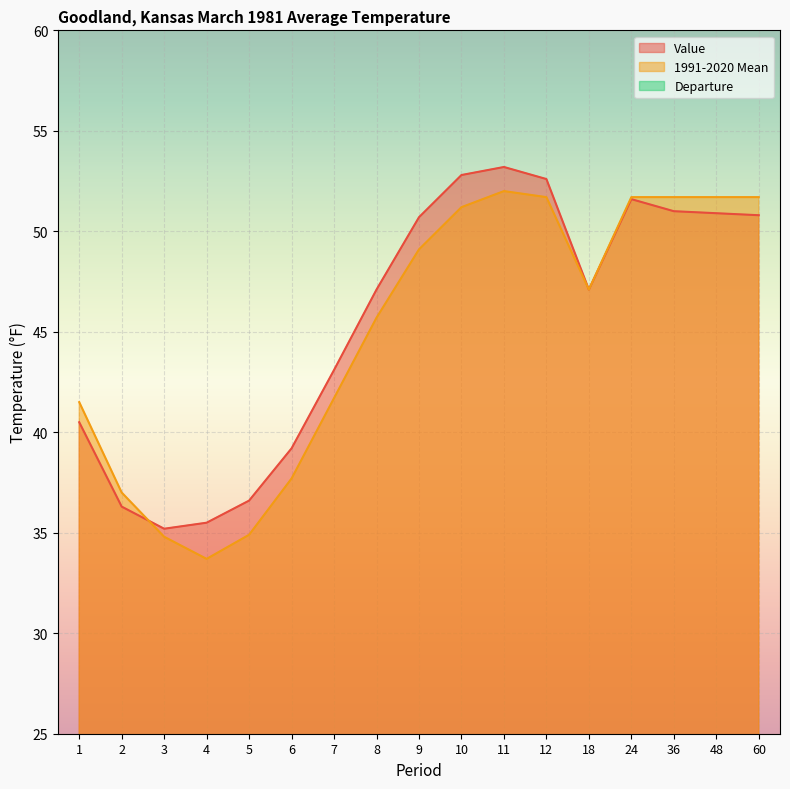

What is the greatest value displayed?

53.2